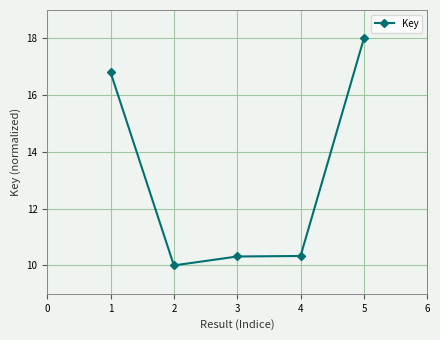

Does the chart have visible grid lines?

Yes